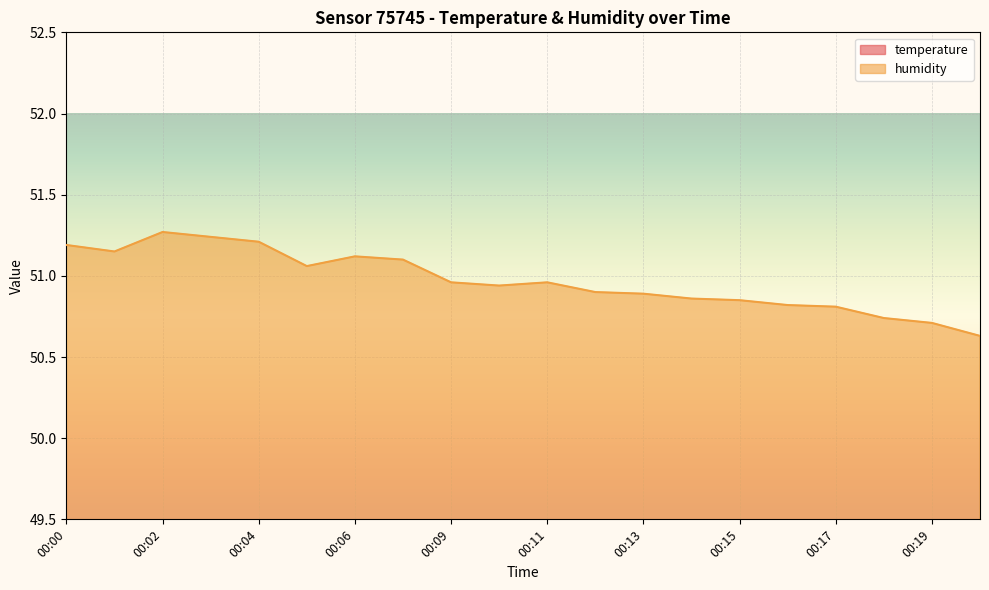

What are all the series names shown in the legend?

temperature, humidity